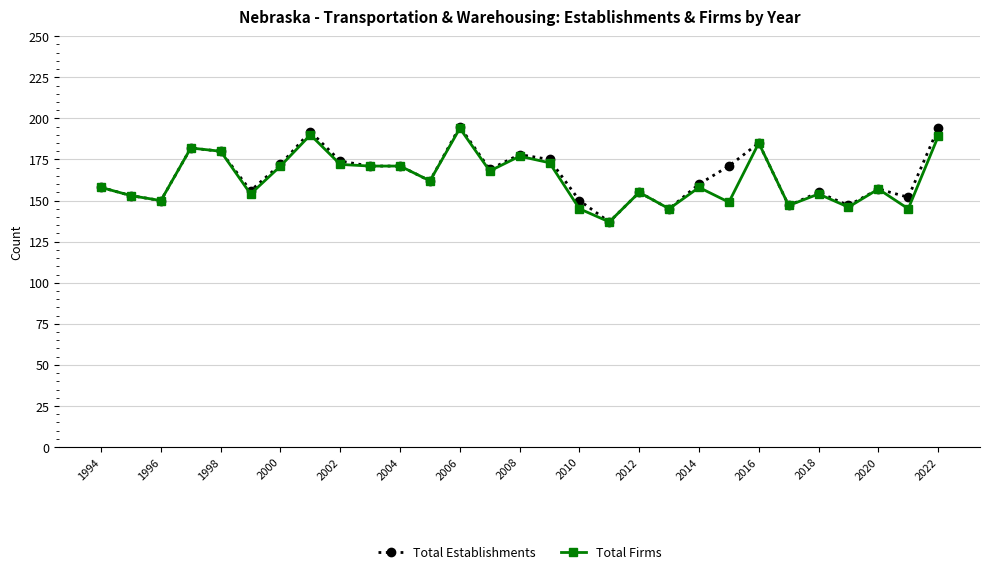

What is the minimum value for Total Establishments?

137